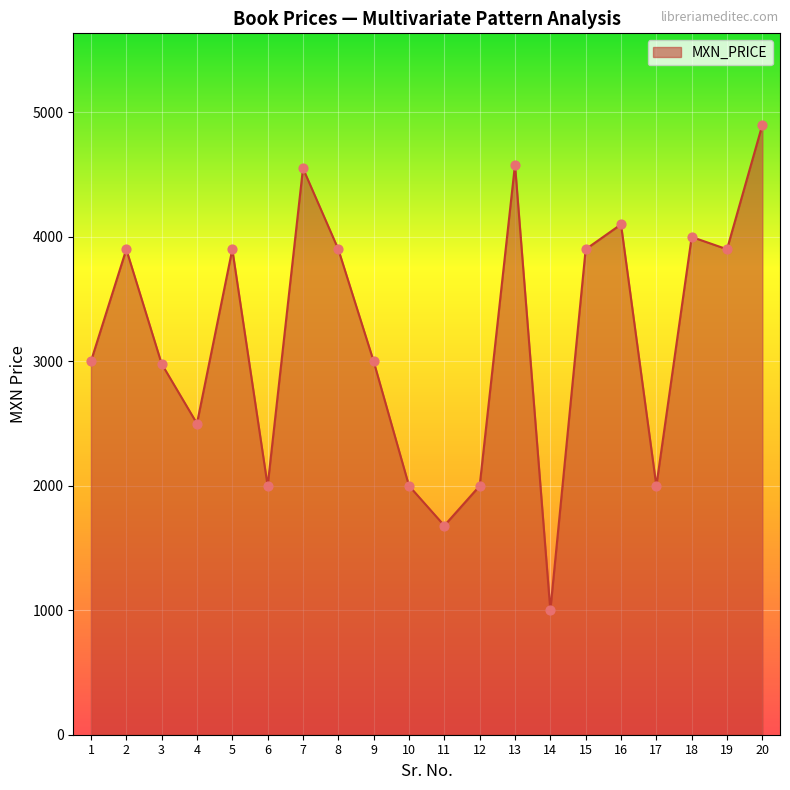

What is the change in value from 2 to 3?

-920.0